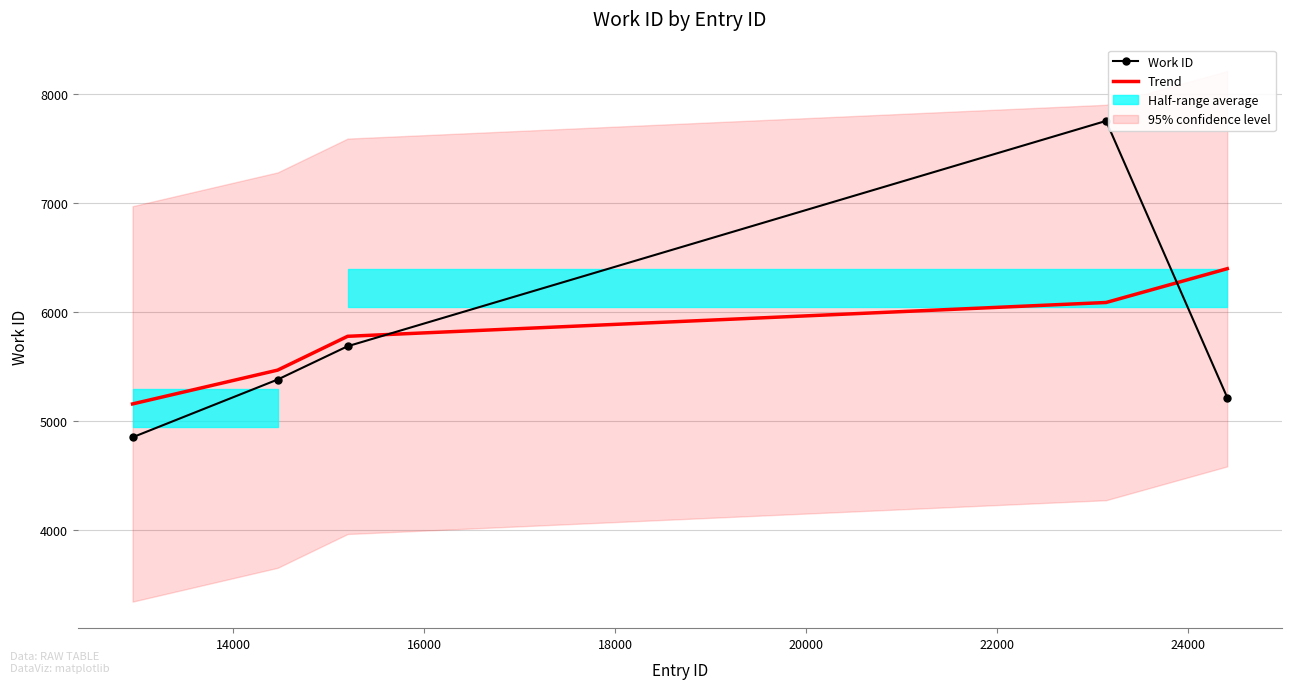

Which series has the widest spread of values?

Work ID